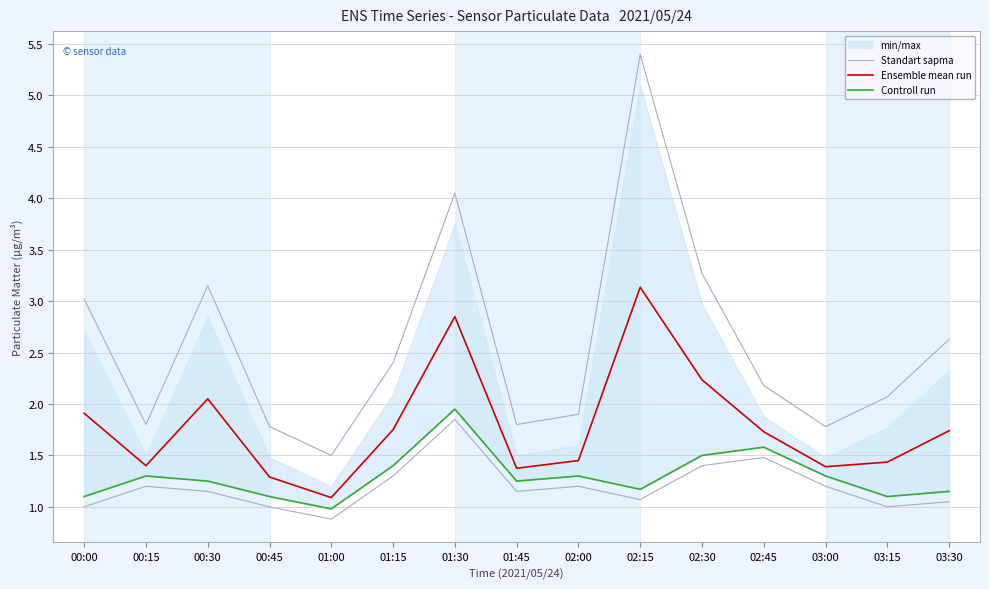

True or false: Controll run has more than 2 points higher than both neighbors.

True